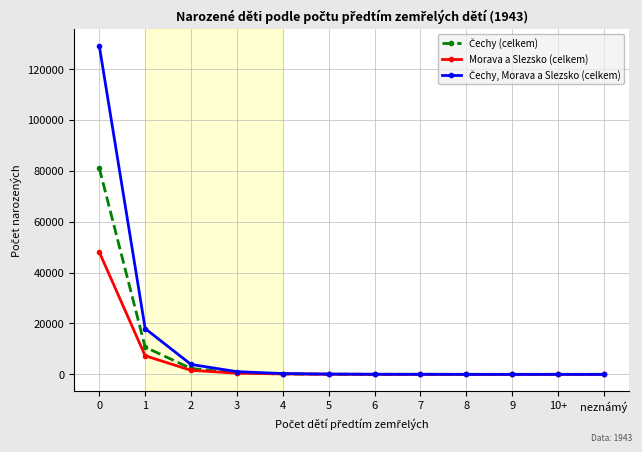

What is the highest value of the Morava a Slezsko (celkem) series?

48070